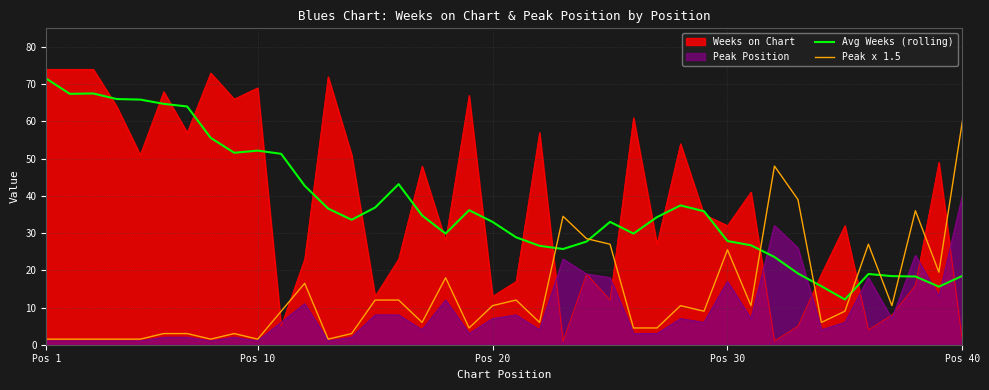

Which series ends up on top after the final intersection of Weeks on Chart and Peak x 1.5?

Peak x 1.5